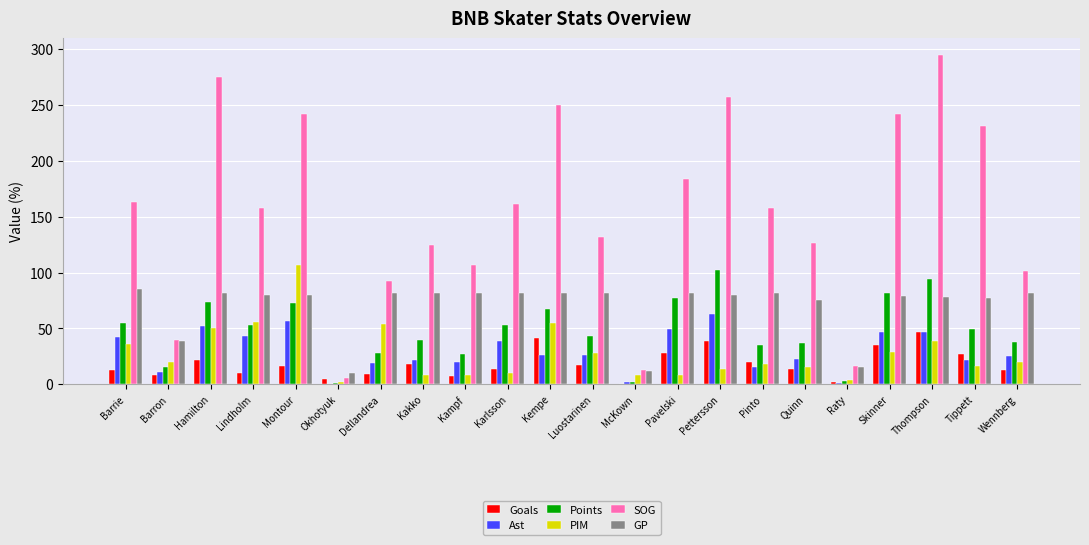

What is the sum of the Goals values at Kempe and Quinn?

55